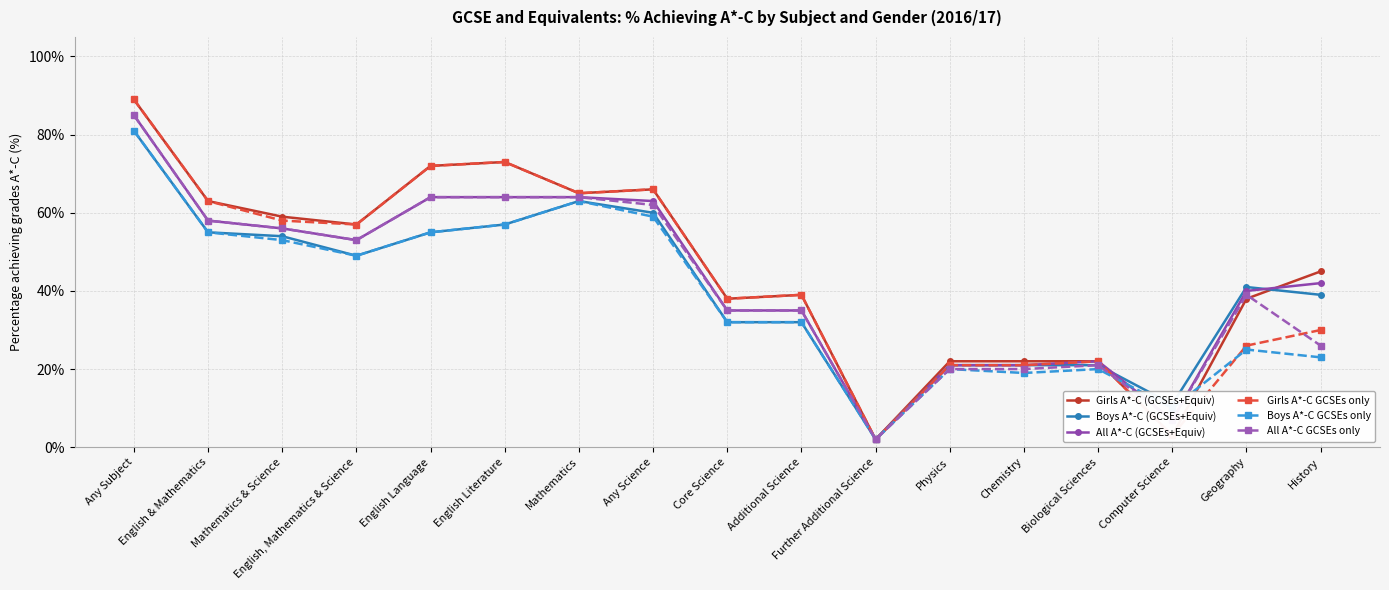

What is the difference between the second highest and minimum values in the Boys A*-C GCSEs only series?

61